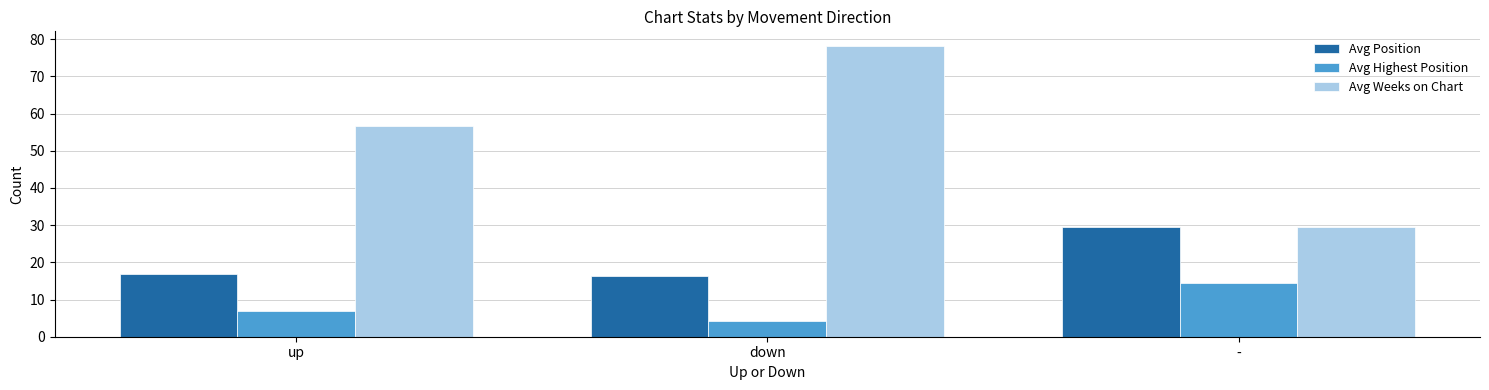

Is it true that Avg Weeks on Chart equals 35.4 at up?

False